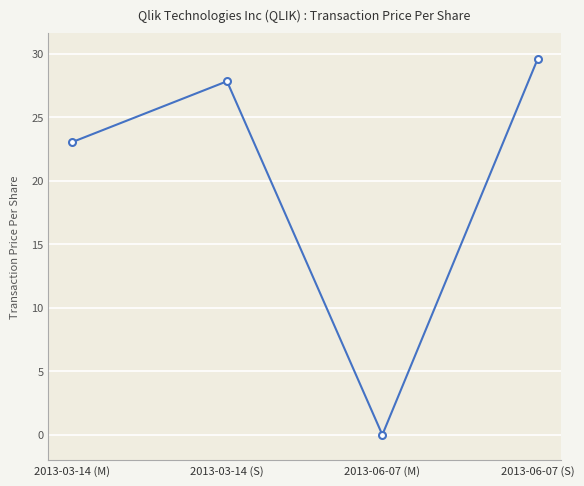

What is the change in value from 2013-03-14 (M) to 2013-06-07 (S)?

+6.6